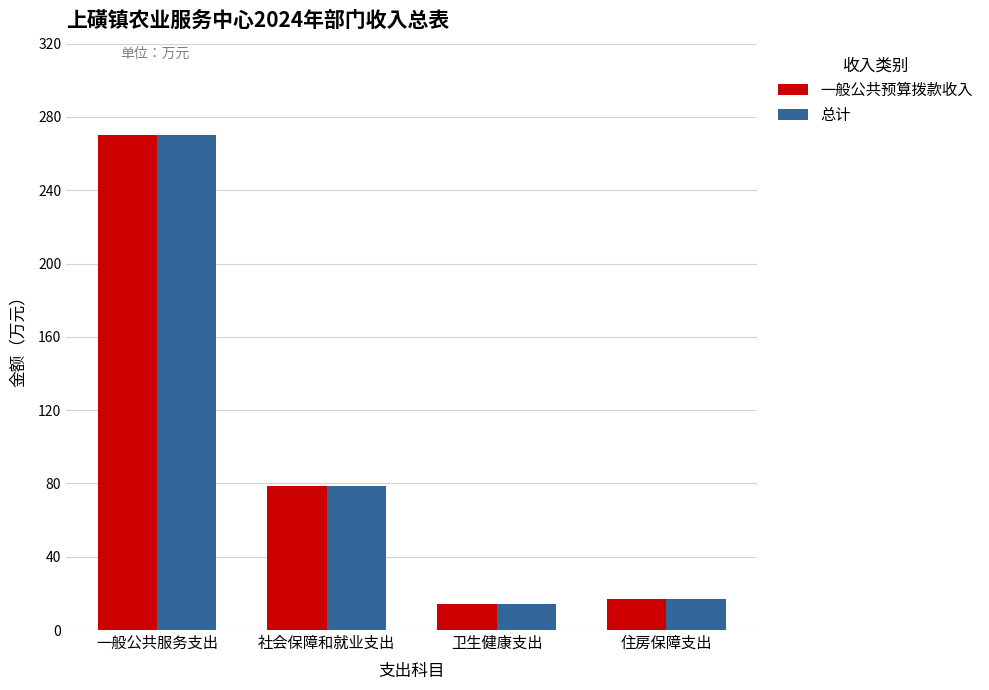

List the labels in order of 总计 value, largest first.

一般公共服务支出, 社会保障和就业支出, 住房保障支出, 卫生健康支出